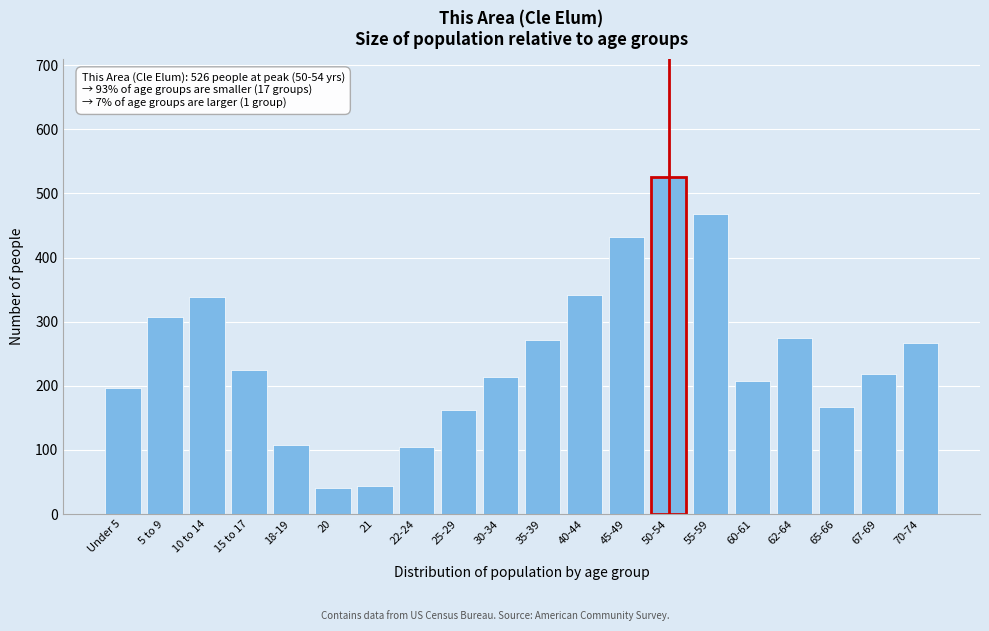

What is the difference between the second highest and minimum values?

428